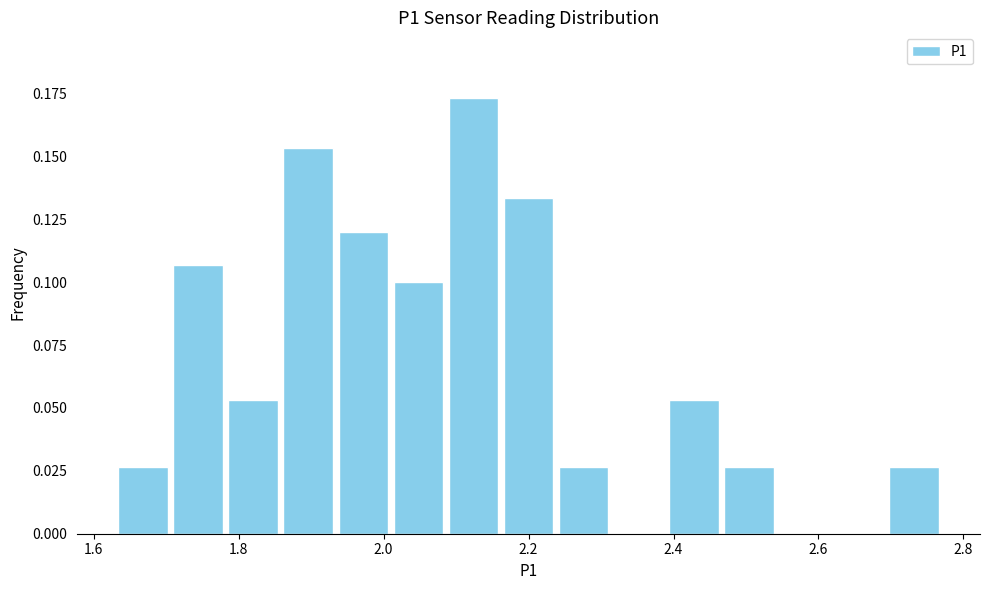

Around what value on the x-axis is the tallest bar? Give the approximate position of its centre, as read against the axis.

2.12